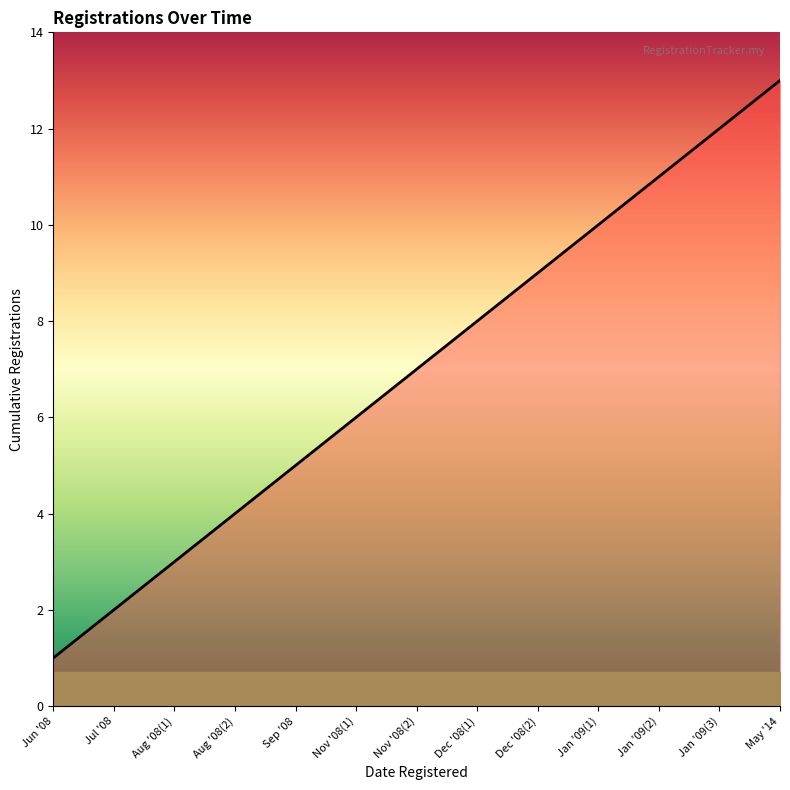

What is the greatest value displayed?

13